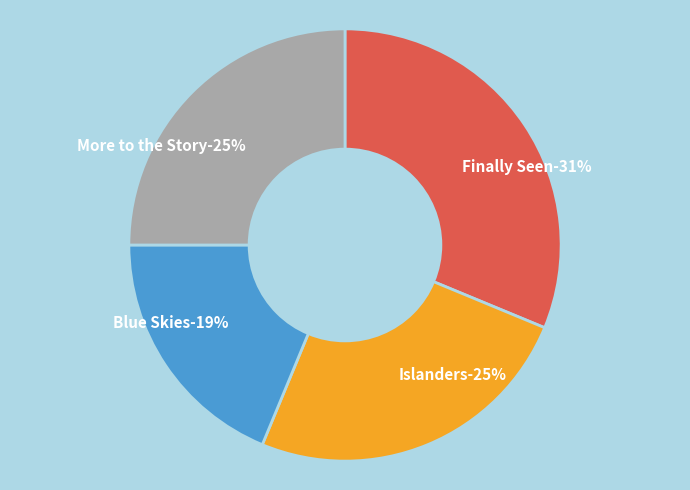

What percentage do More to the Story and Islanders together represent?

50.0%